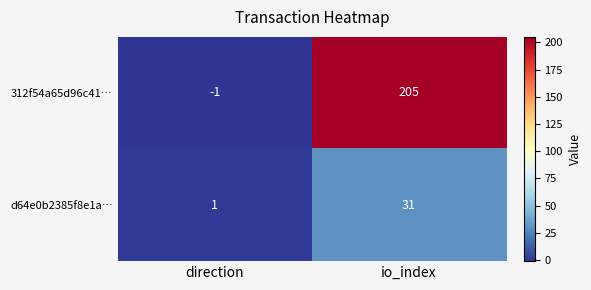

What is the sum of the 312f54a65d96c41… values at direction and io_index?

204